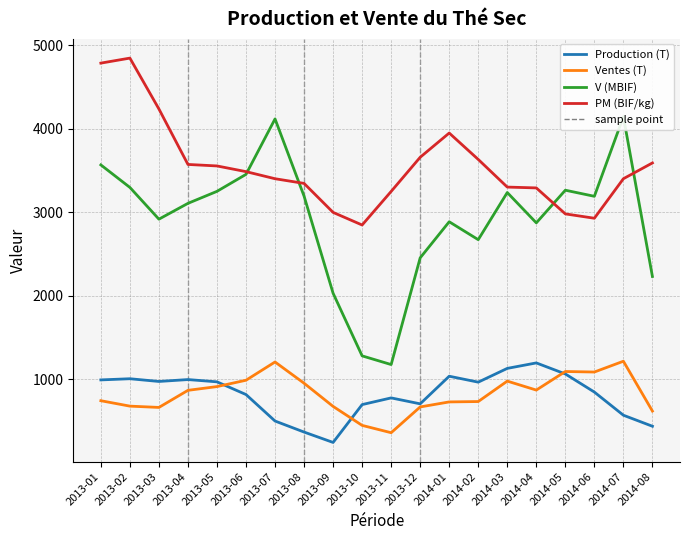

What is the highest value of the Ventes (T) series?

1218.1